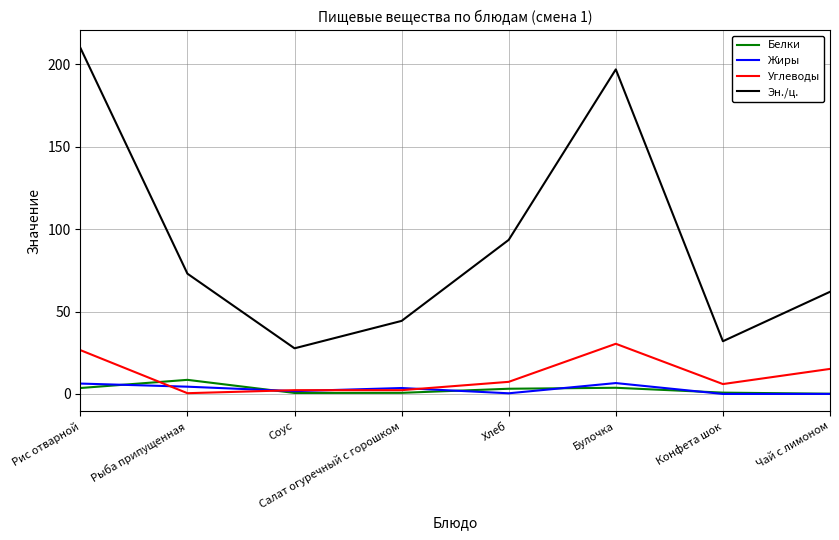

Where is Эн./ц. nearest to the value 118?

Хлеб